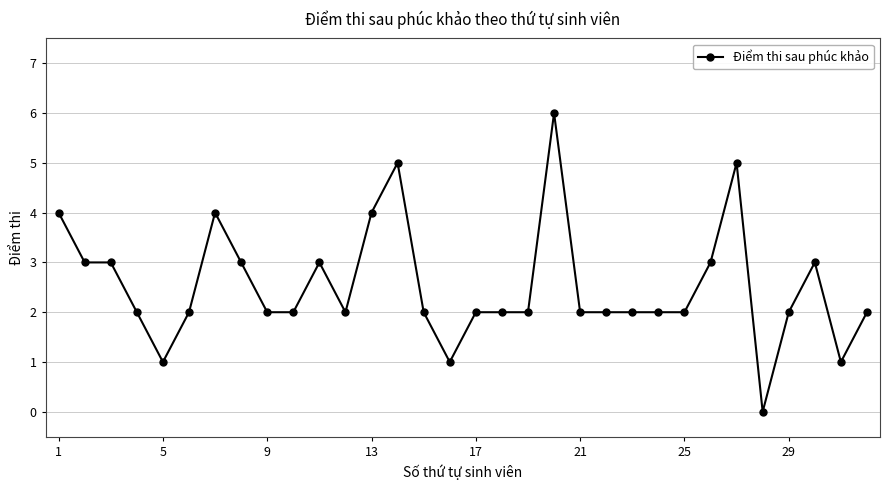

What is the value of the 30th point from the left?

3